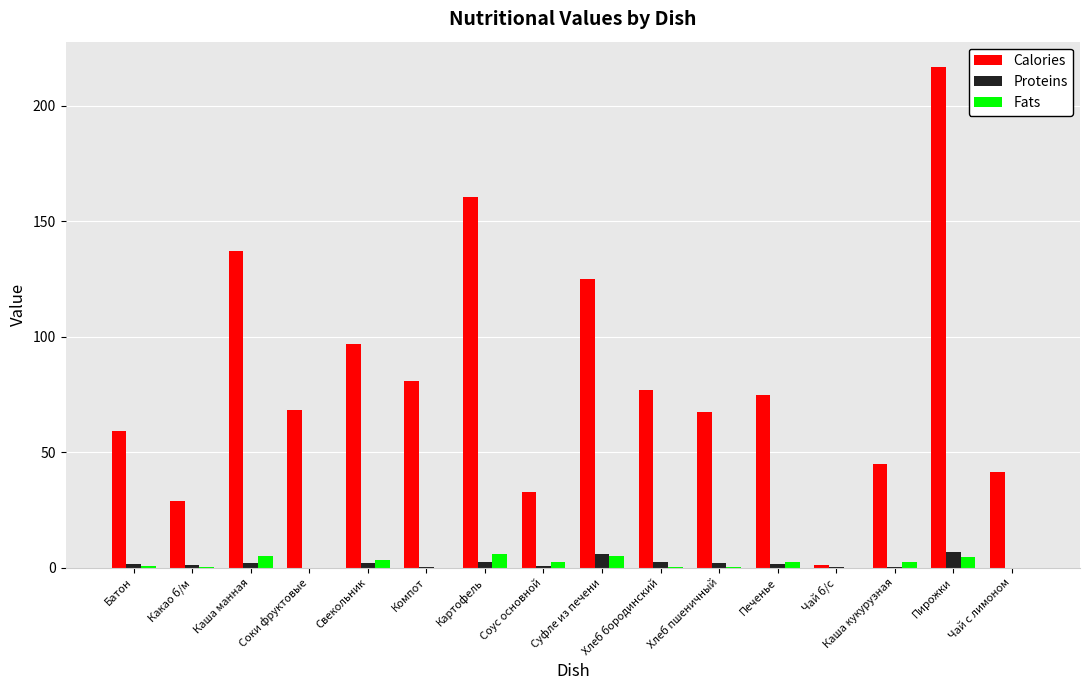

How many data points does each series have?

16